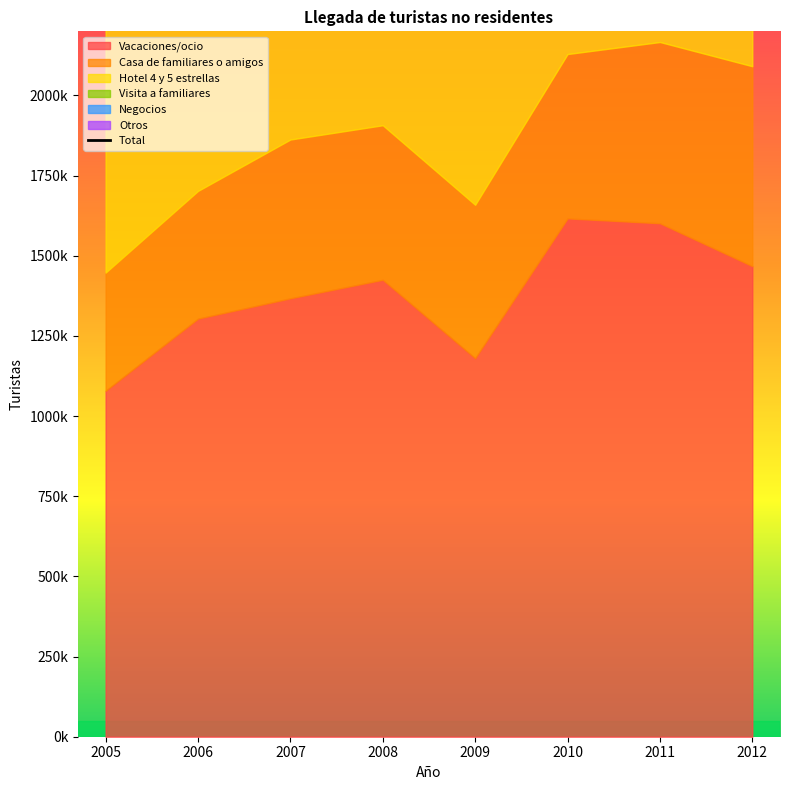

Reading right to left, transcribe all the data shown in this chart.

2012=4247592	2011=4496233	2010=4393210	2009=3414989	2008=3814079	2007=3819626	2006=3459682	2005=3039978